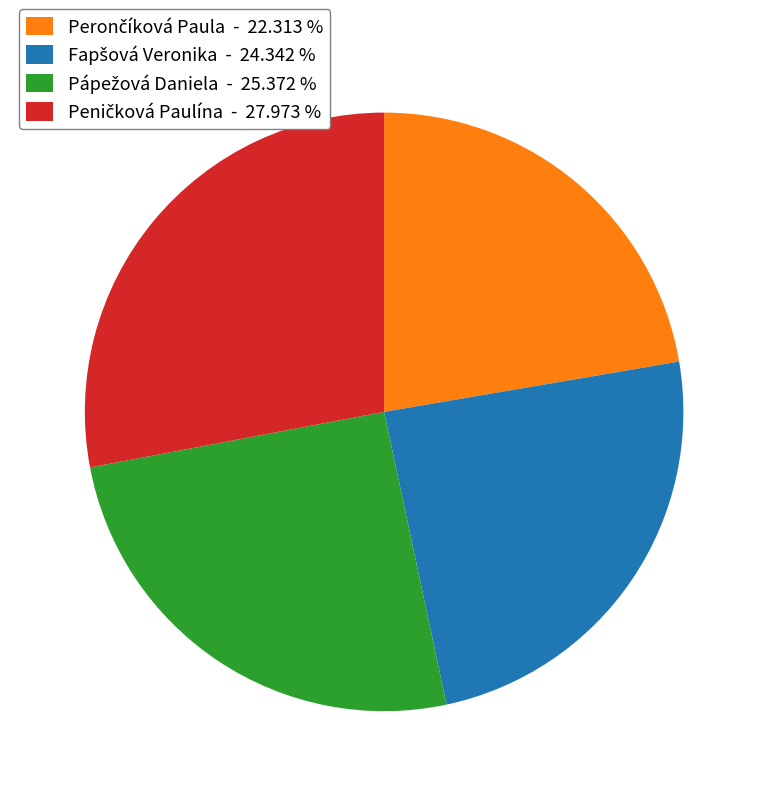

Does any single category account for the majority?

No